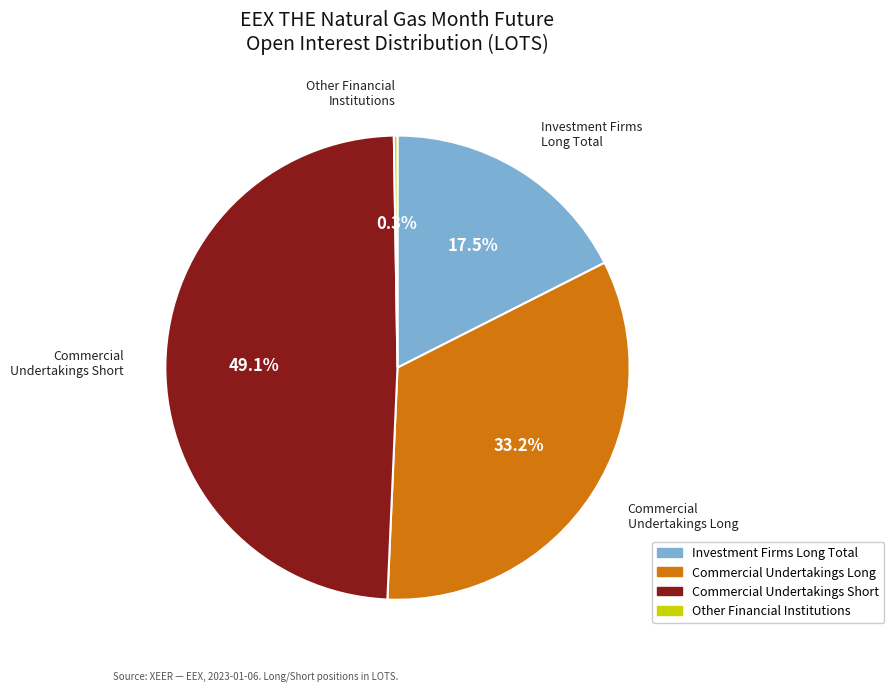

Does any single category account for the majority?

No